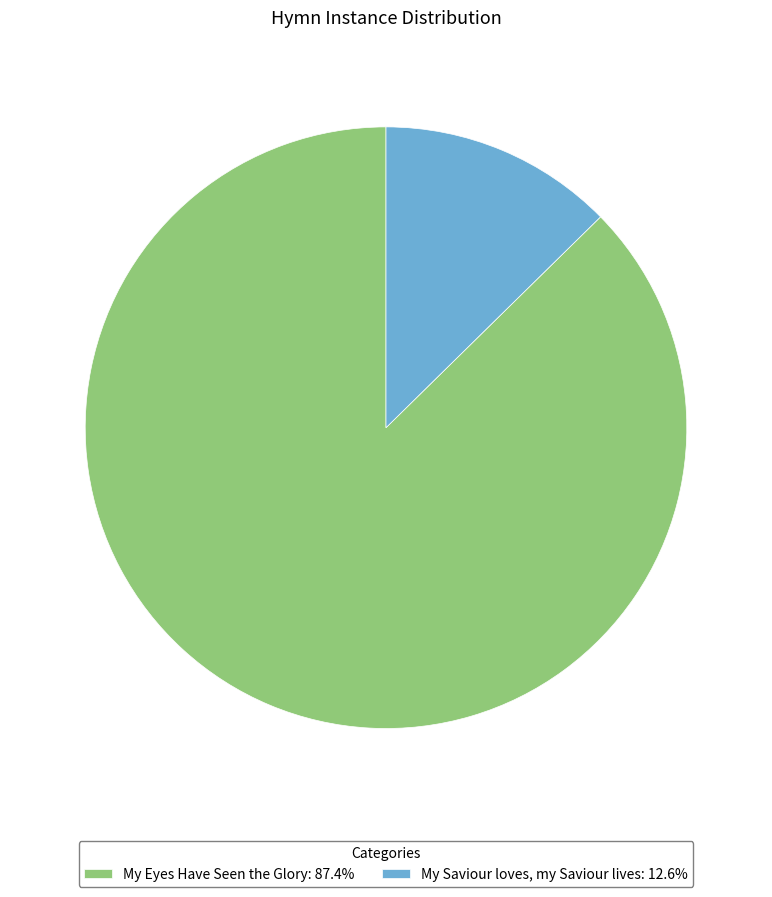

Which has a higher value, My Saviour loves, my Saviour lives or My Eyes Have Seen the Glory?

My Eyes Have Seen the Glory